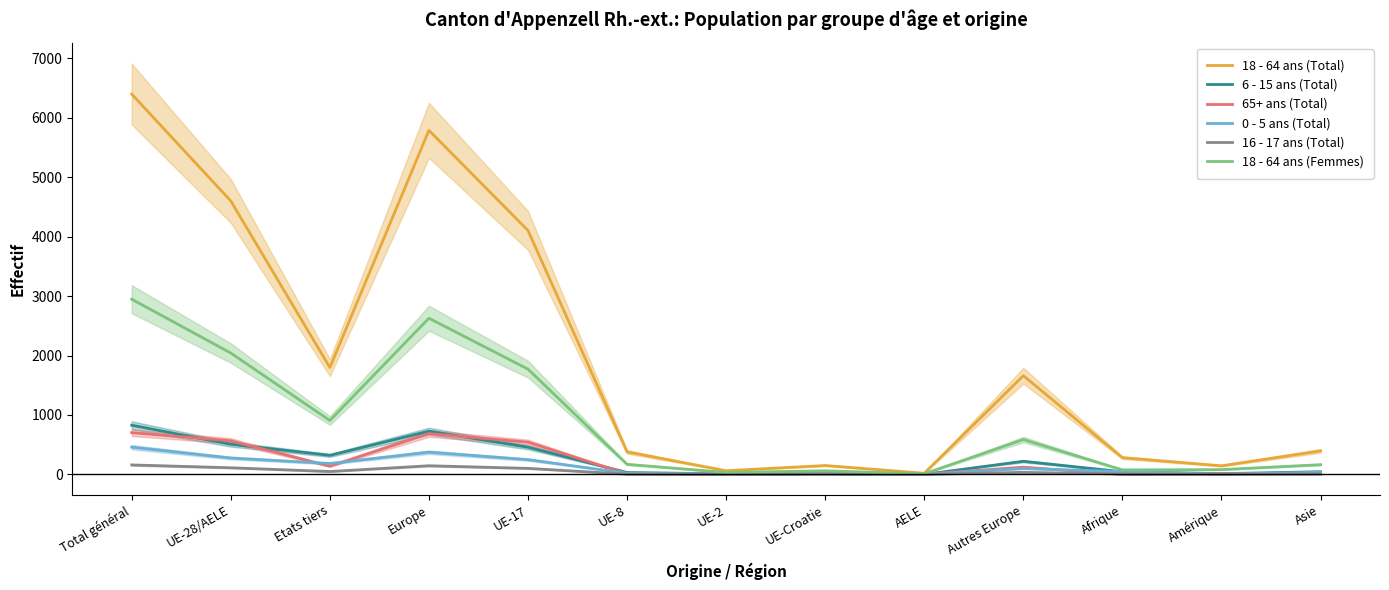

What is the label of the 1st point from the right?

Asie